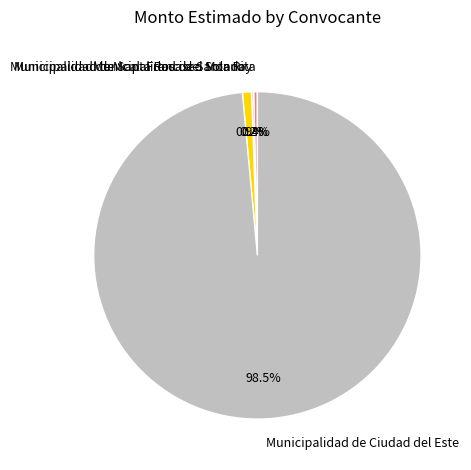

To the nearest percent, what percentage of the pie is Municipalidad de Mcal. Francisco Solano?

1%